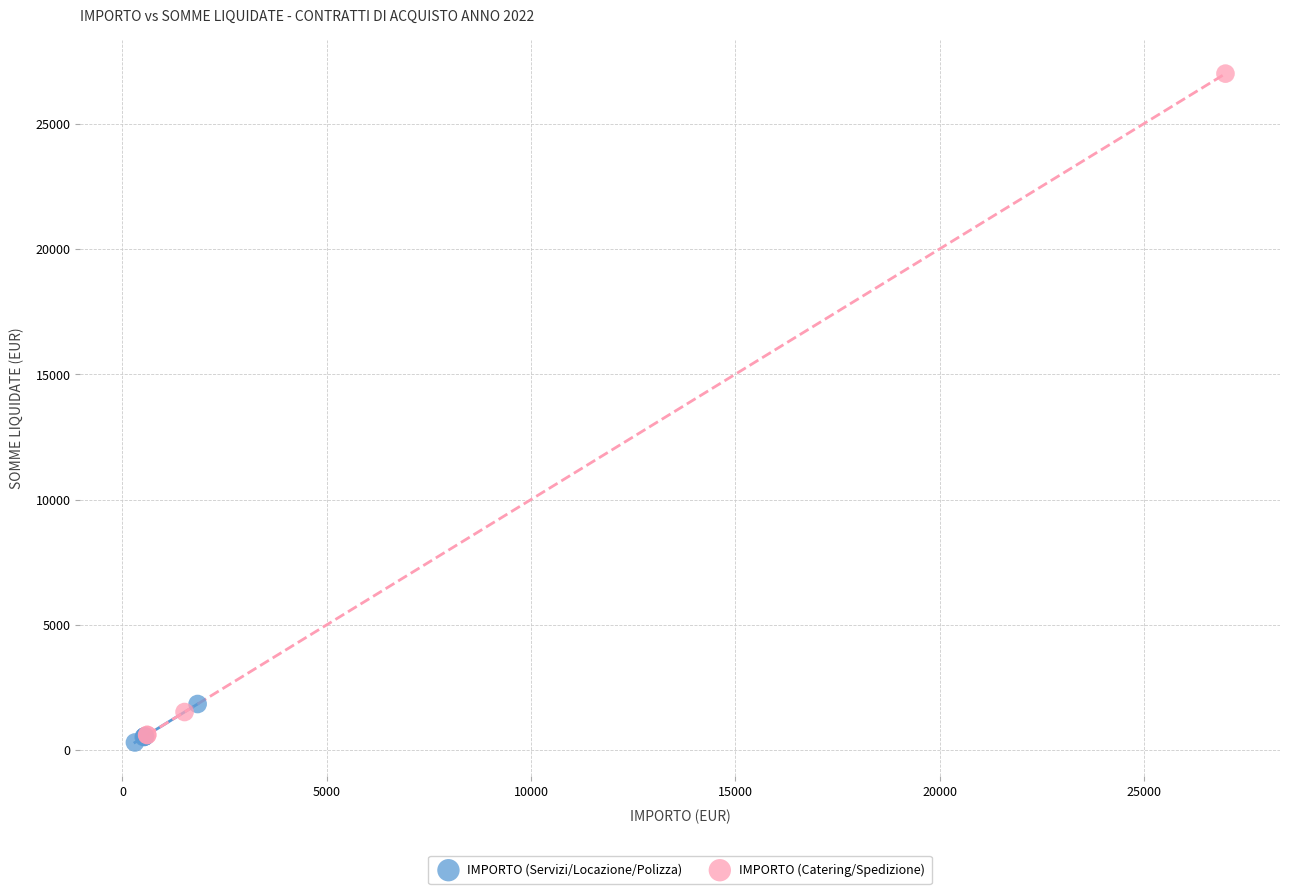

Which series has the widest spread of Y values?

IMPORTO (Catering/Spedizione)